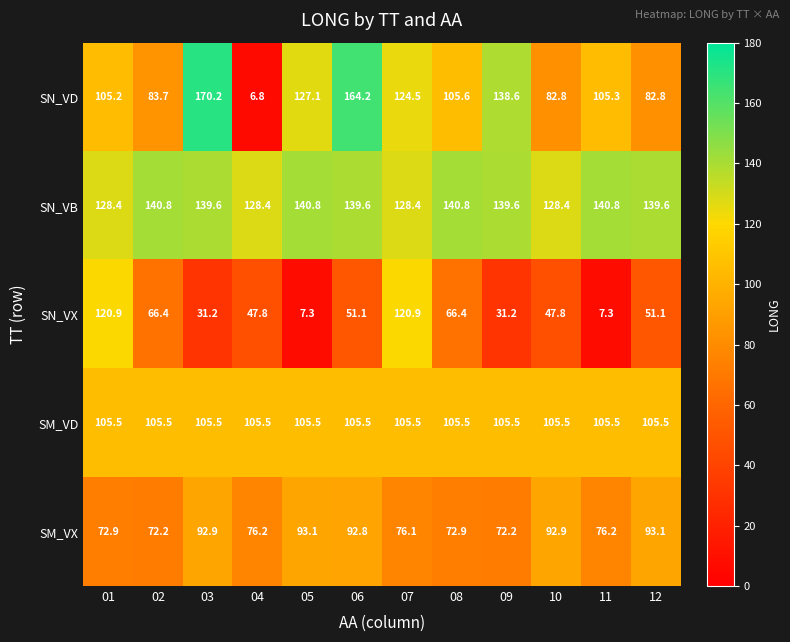

Read the SN_VX value at 01.

120.9